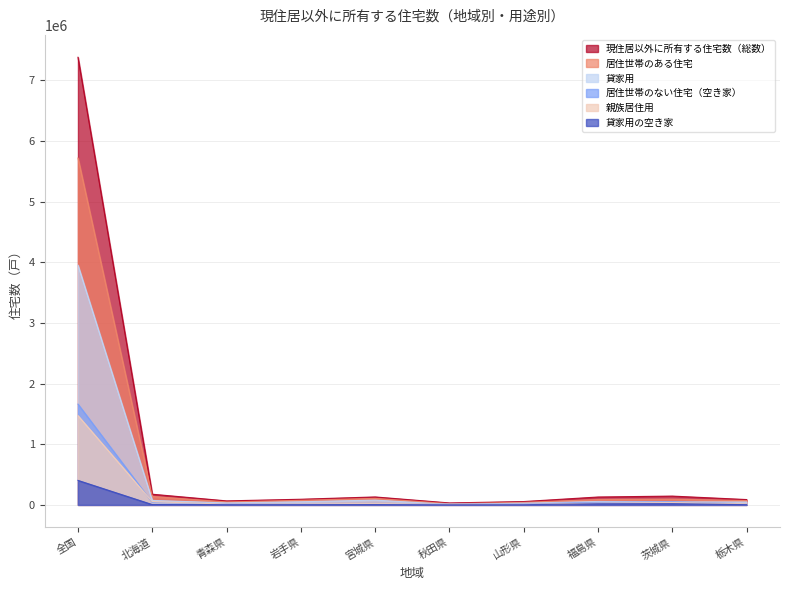

How many data points in 親族居住用 are less than 24000?

5